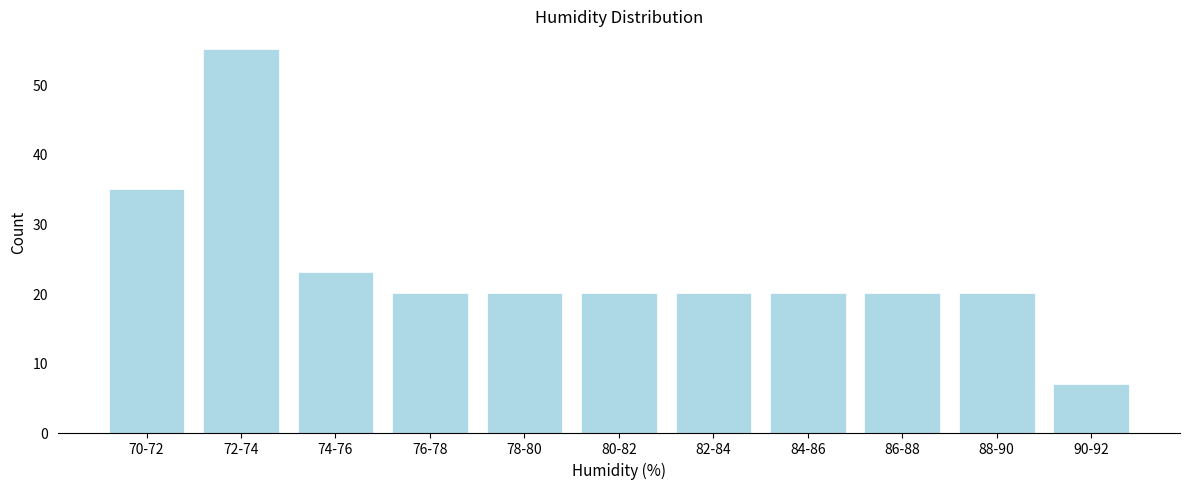

Reading left to right, list all the values displayed in this chart.

35	55	23	20	20	20	20	20	20	20	7